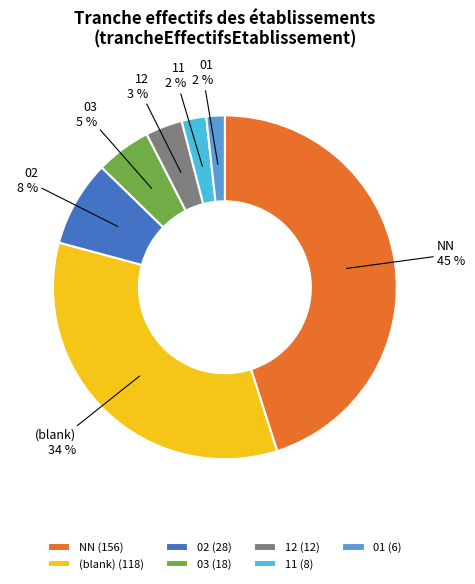

Between (blank) and 03, which is larger?

(blank)